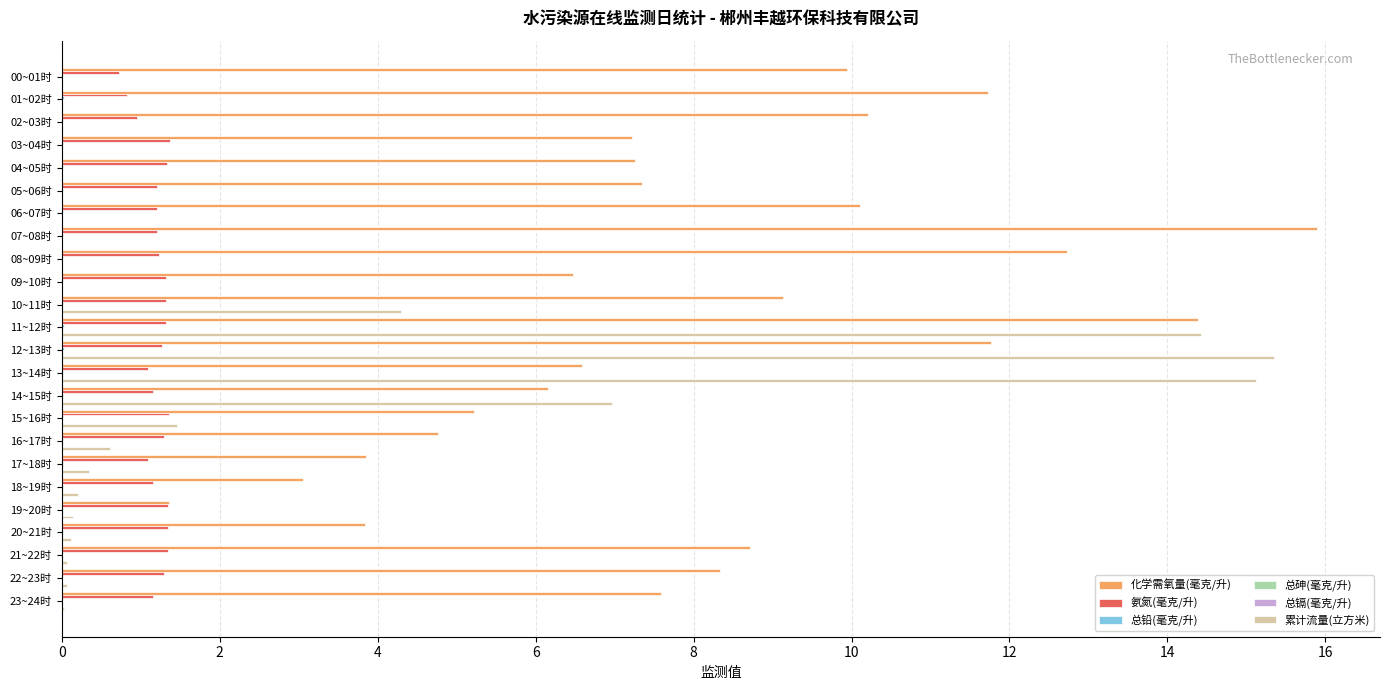

Between 11~12时 and 23~24时, which series saw the biggest shift?

累计流量(立方米)